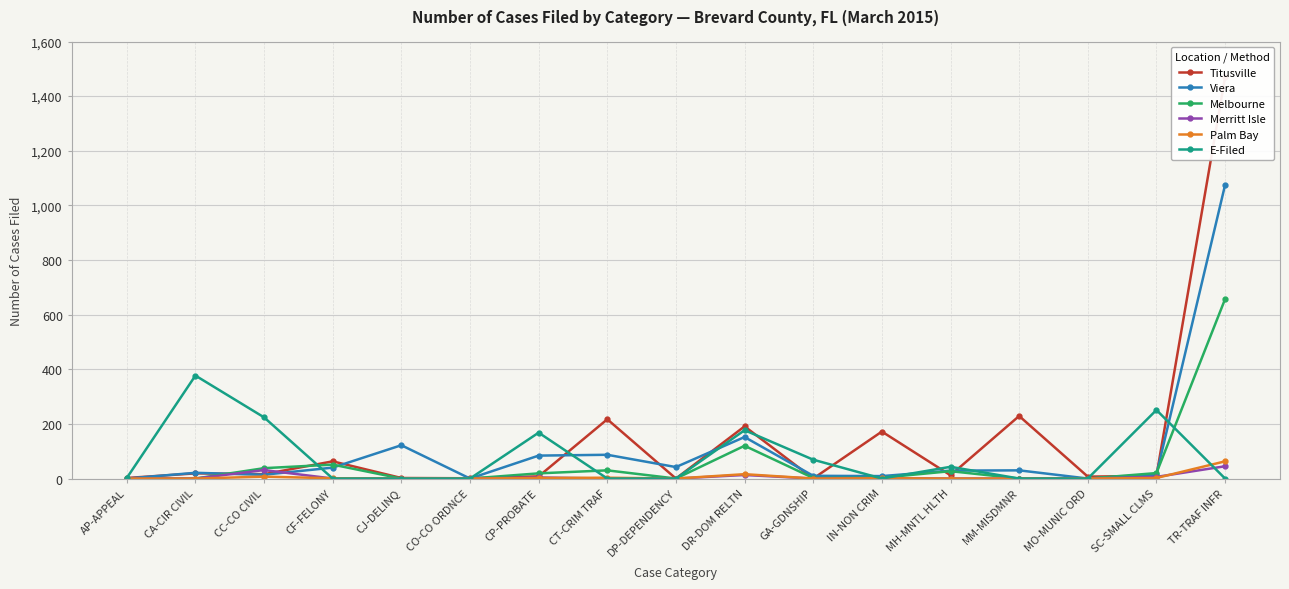

Is it true that E-Filed equals 24 at GA-GDNSHIP?

False